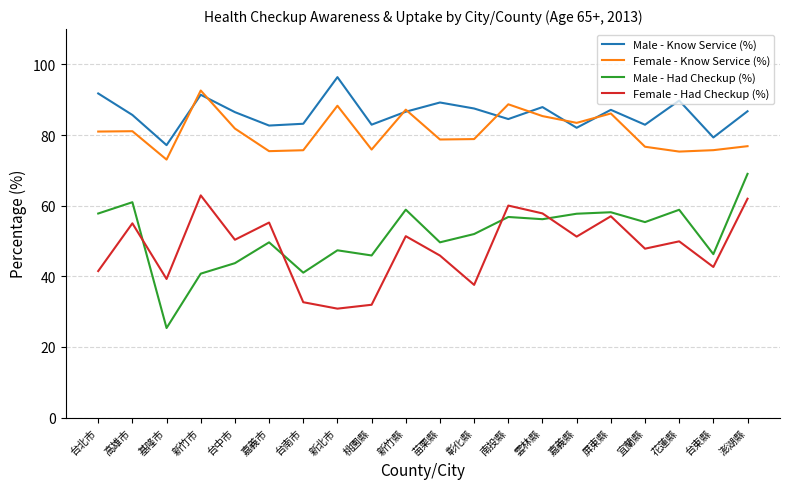

Where is the first local minimum for Female - Know Service (%)?

基隆市